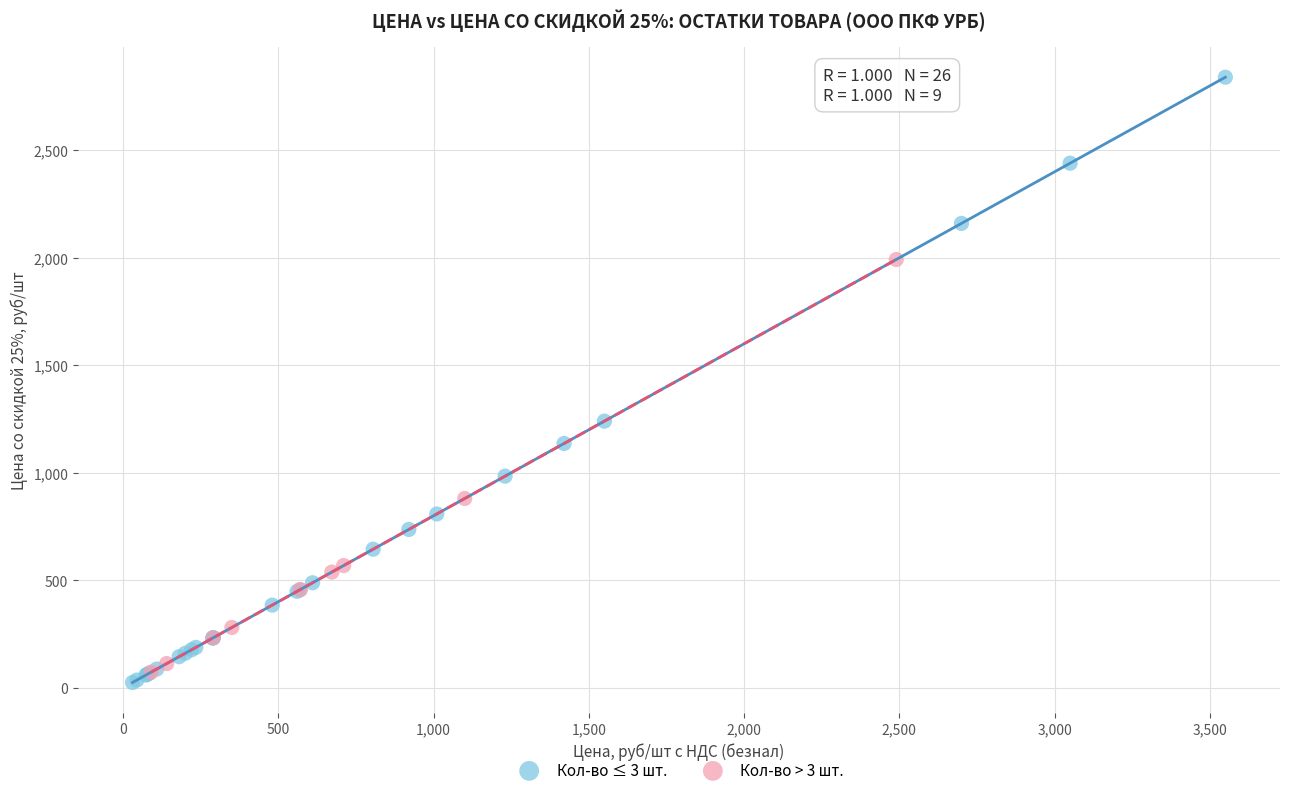

Which series has the largest Y range (max minus min)?

Кол-во ≤ 3 шт.